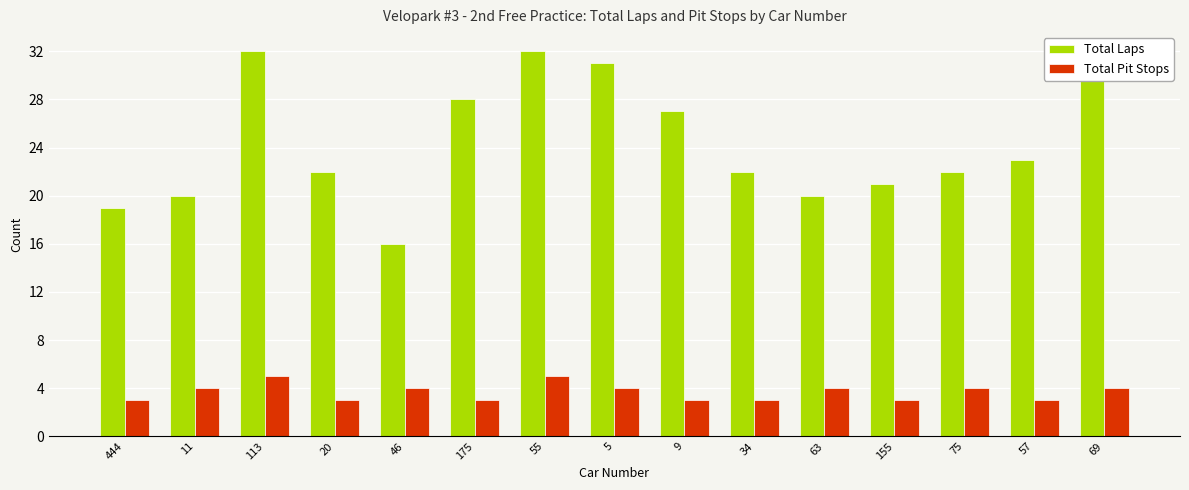

How many bars are there in each group?

2